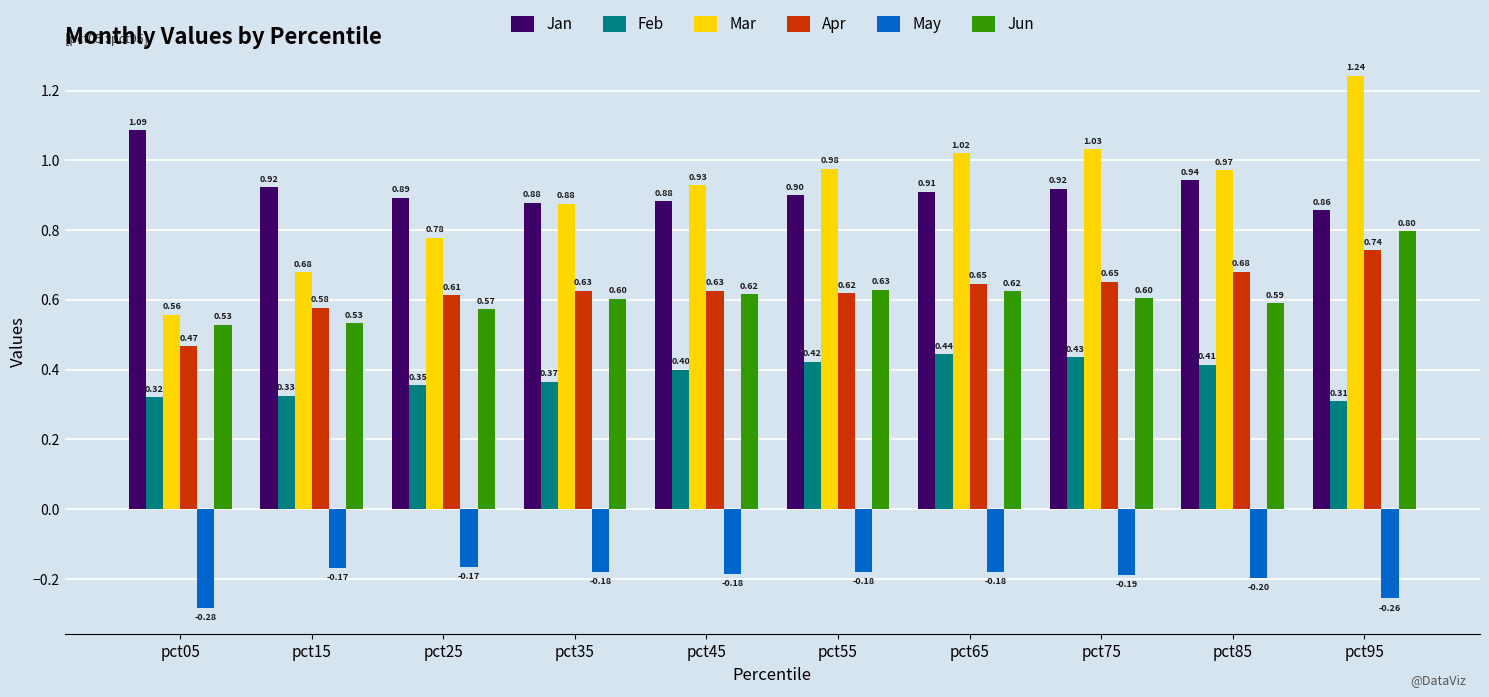

What is the total value across all series at pct15?

2.9